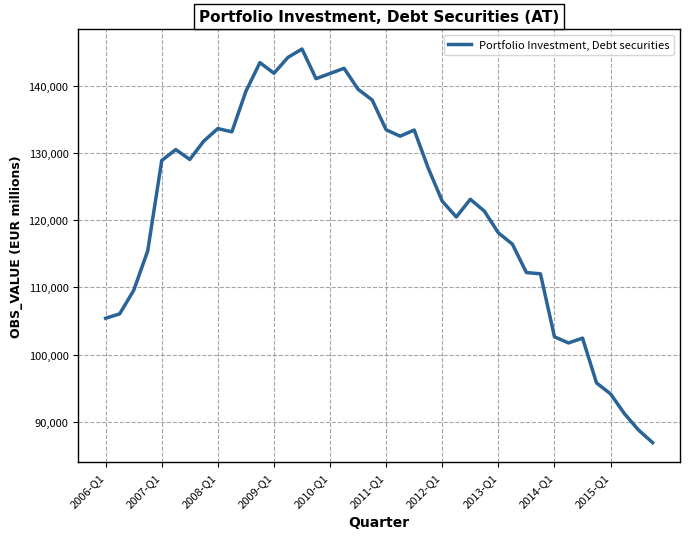

What is the difference between the maximum and minimum values?

58509